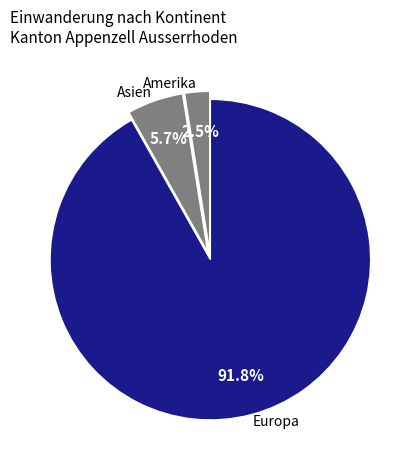

Rank the categories by value from highest to lowest.

Europa, Asien, Amerika